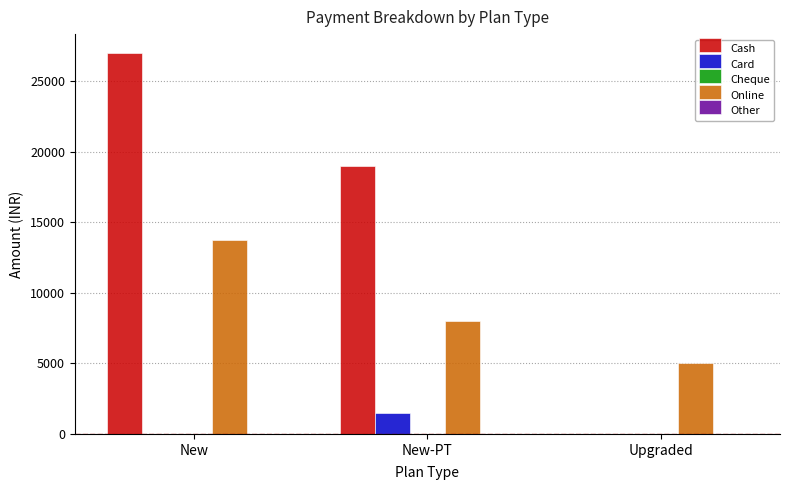

Is it true that Online equals 6662 at New?

False